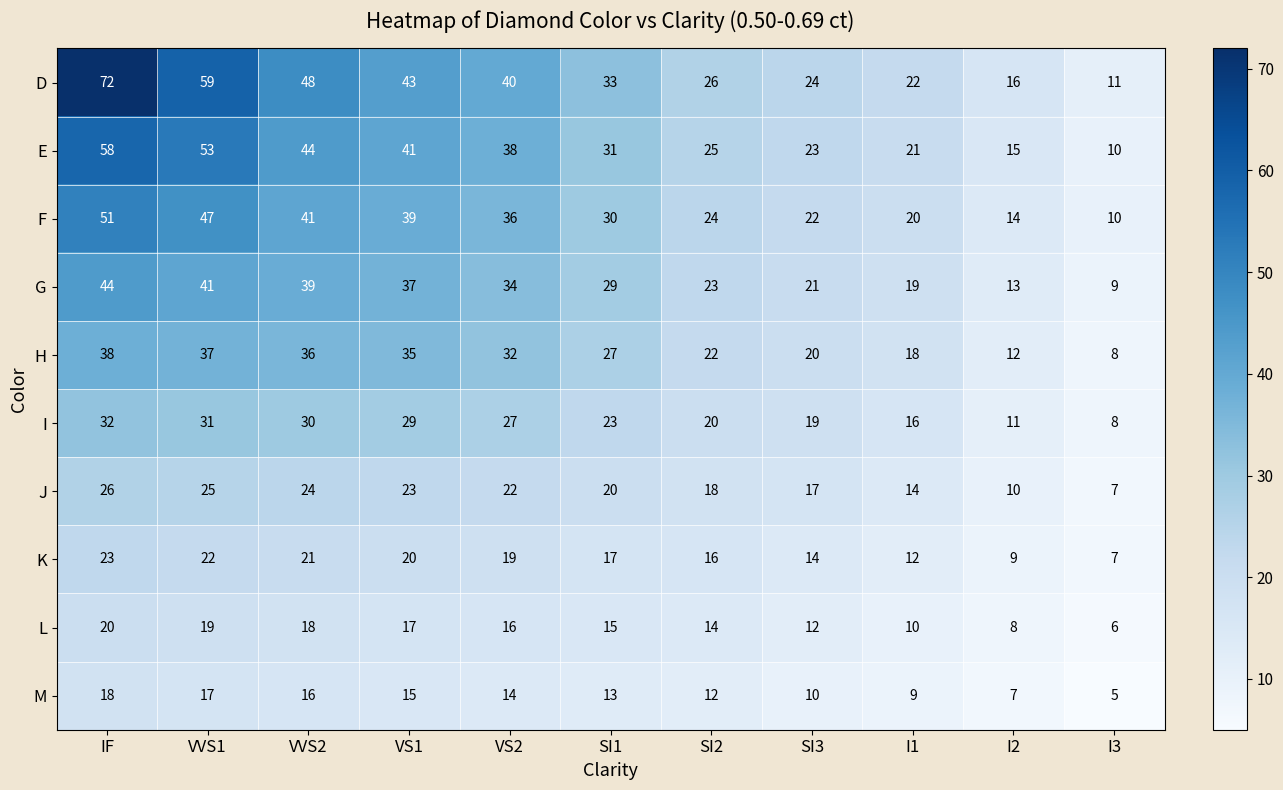

What is the average value of the K series?

16